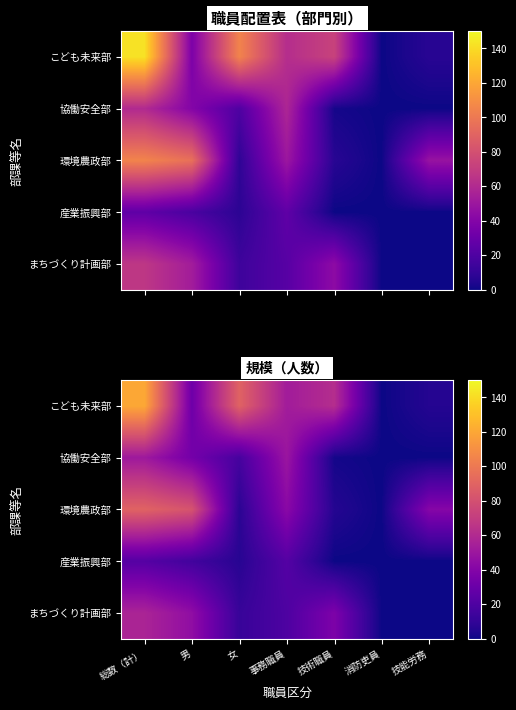

What is the greatest value displayed?

120.7